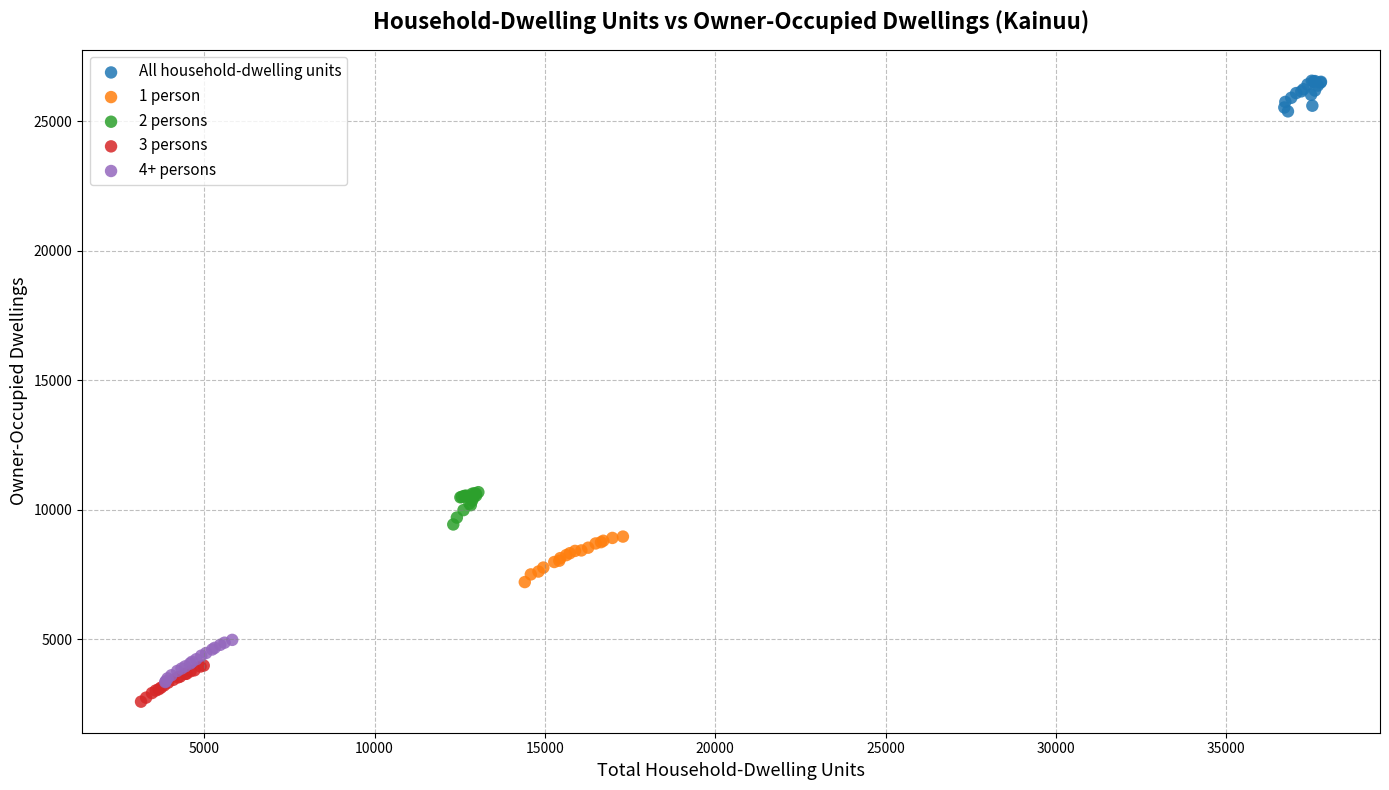

What are all the series names shown in the legend?

All household-dwelling units, 1 person, 2 persons, 3 persons, 4+ persons